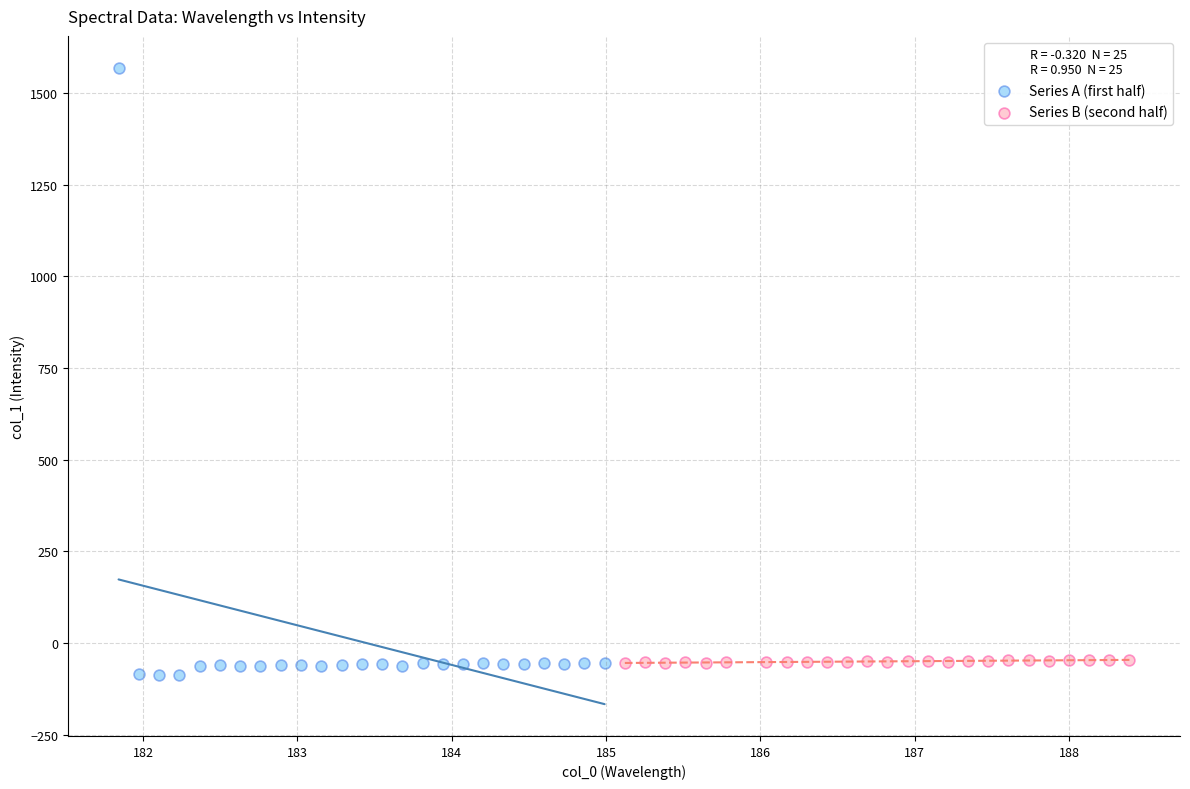

Which series has the widest spread of Y values?

Series A (first half)